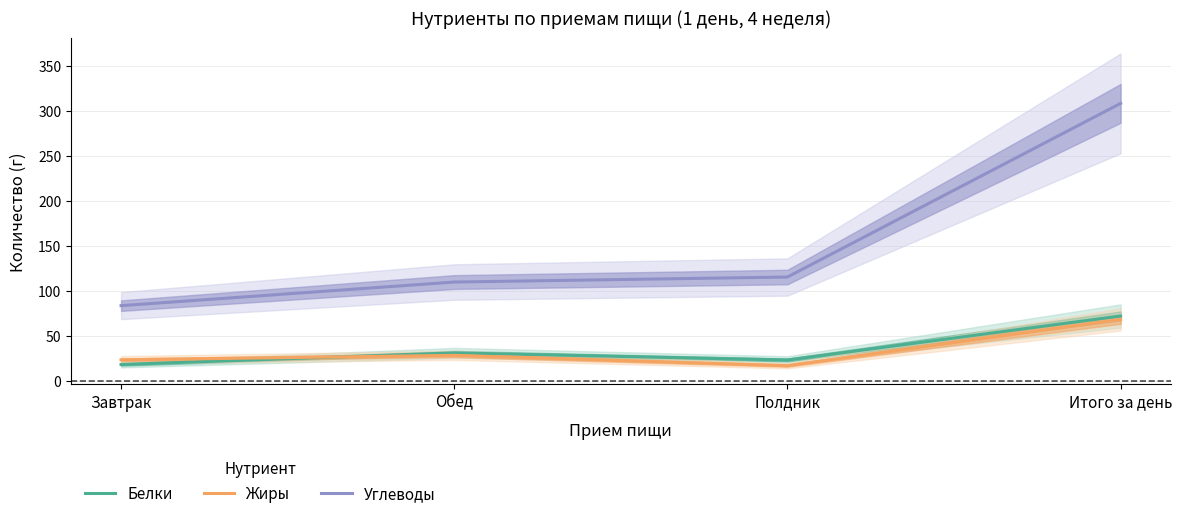

What are all the series names shown in the legend?

Белки, Жиры, Углеводы